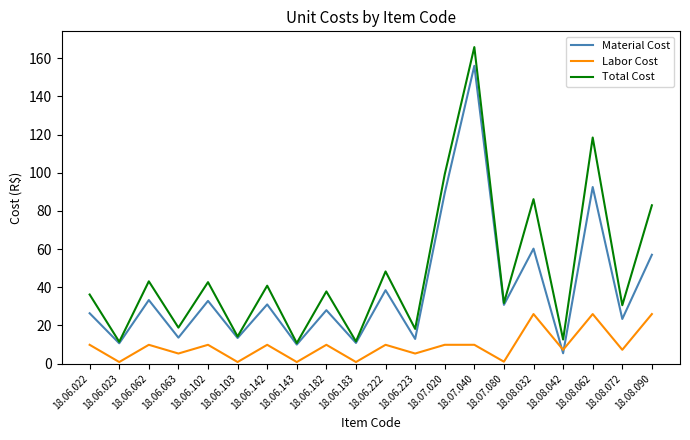

What is the spread (max minus min) of values at 18.06.182?

28.0